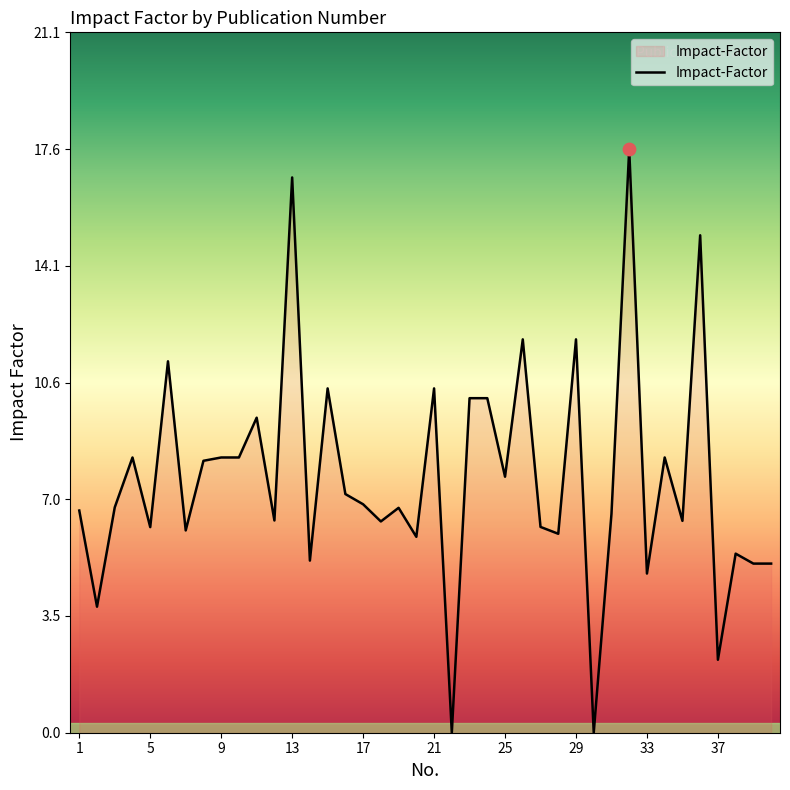

What is the maximum value shown in the chart?

17.6